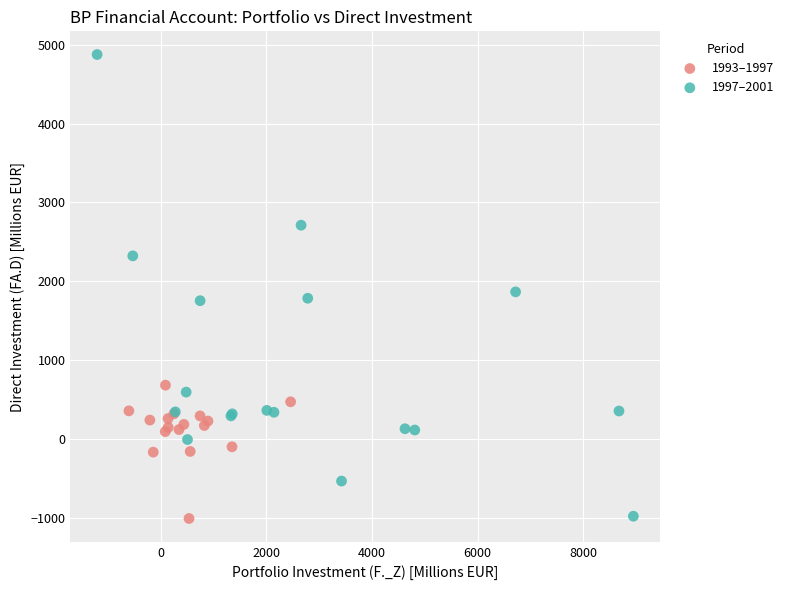

Which series reaches the maximum Y coordinate?

1997–2001